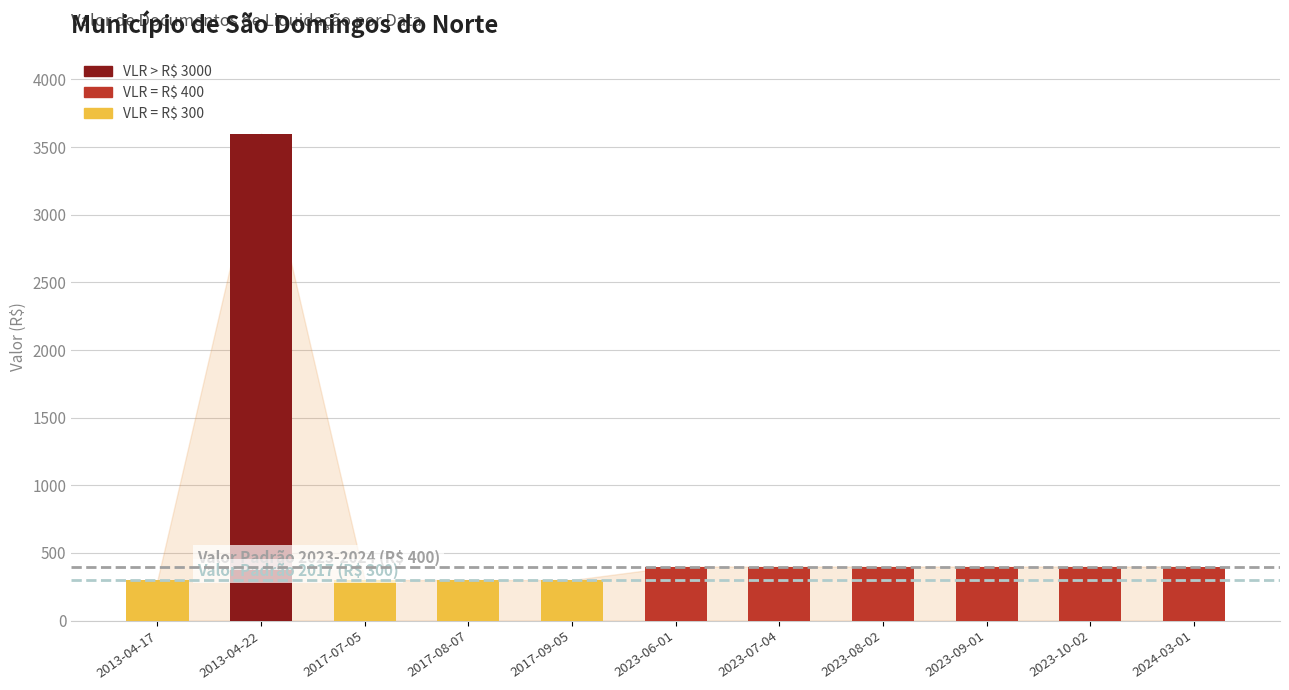

The chart shows a value of 3600 at 2013-04-22. True or false?

True